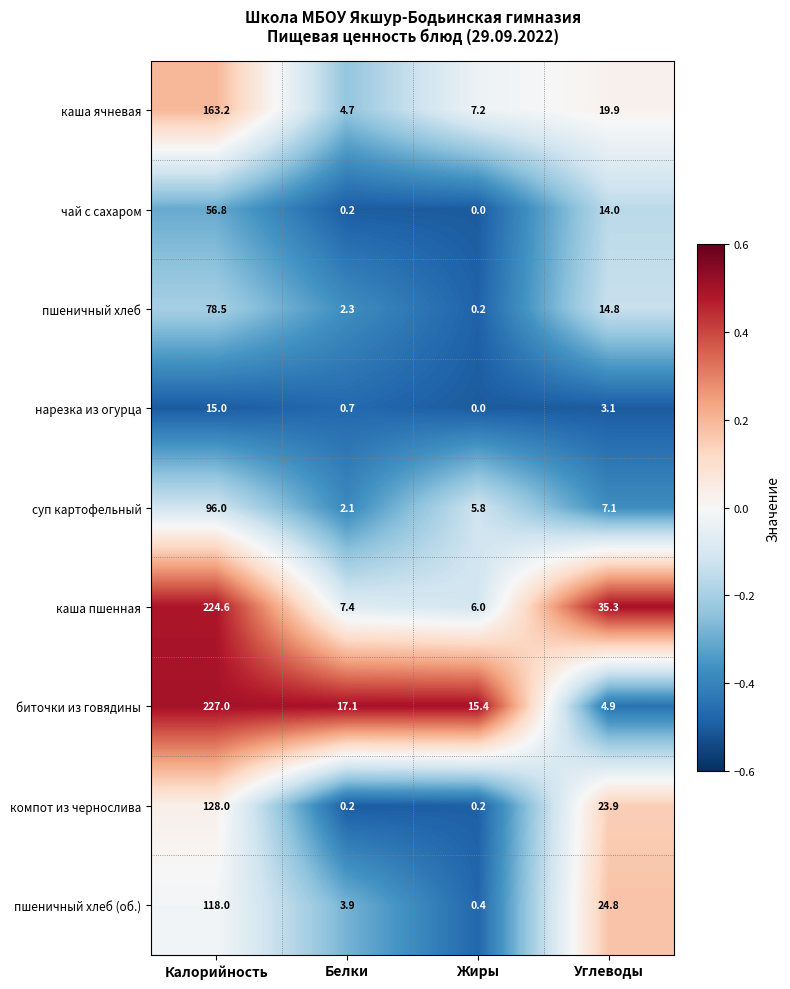

What is the sum of the каша пшенная values at Калорийность and Жиры?

230.6